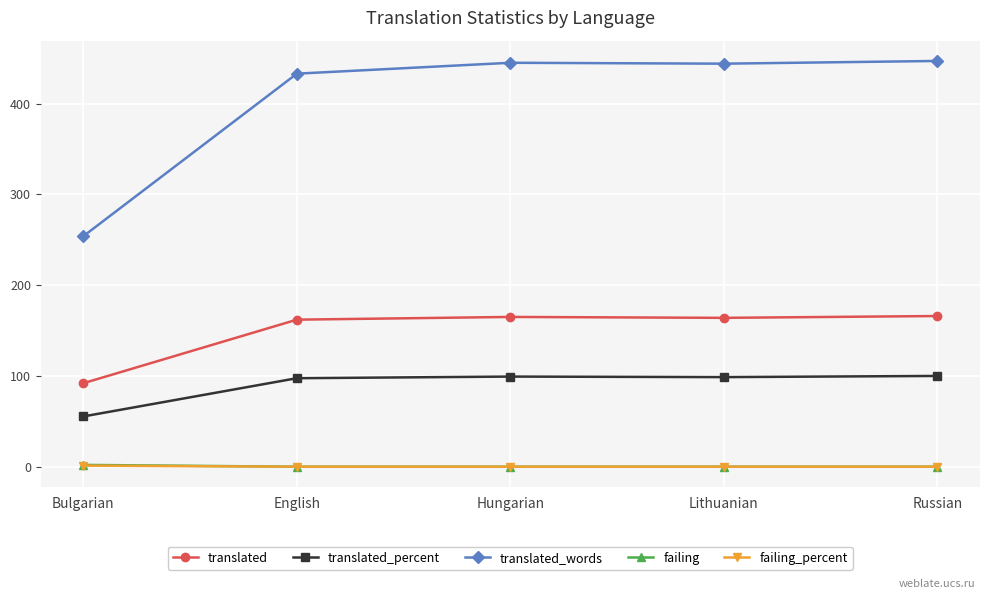

What is the spread (max minus min) of values at Russian?

447.0